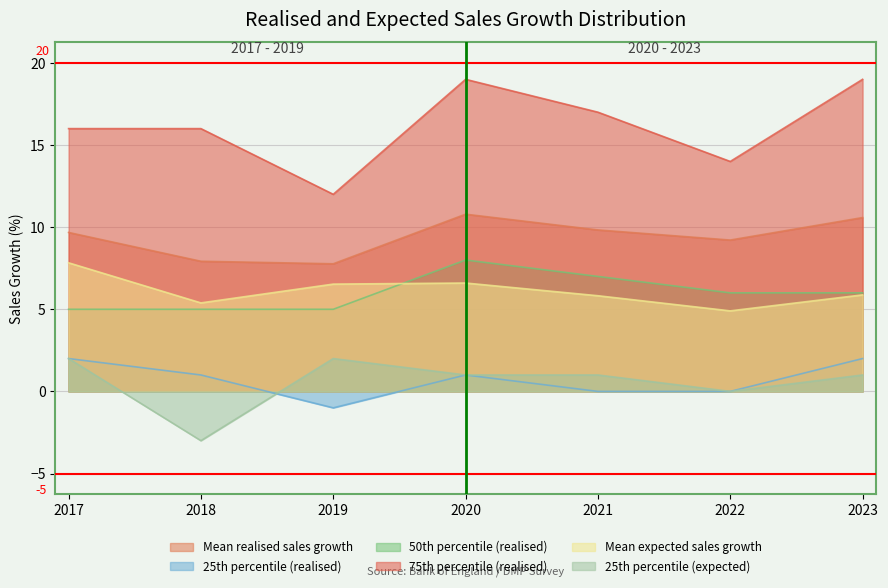

At which category does 50th percentile (realised) reach its first local peak?

2020